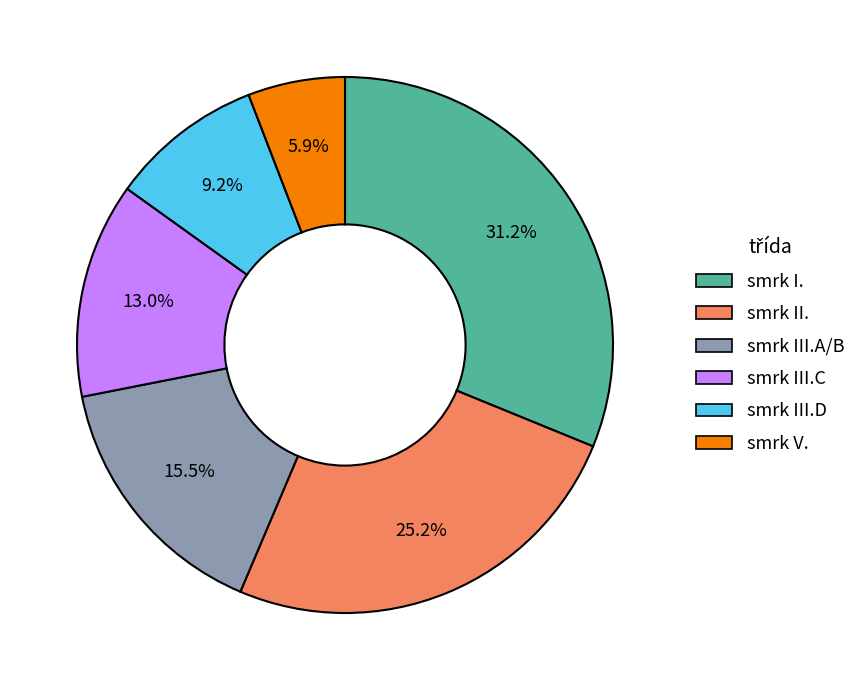

Which category has the smallest portion of the pie?

smrk V.